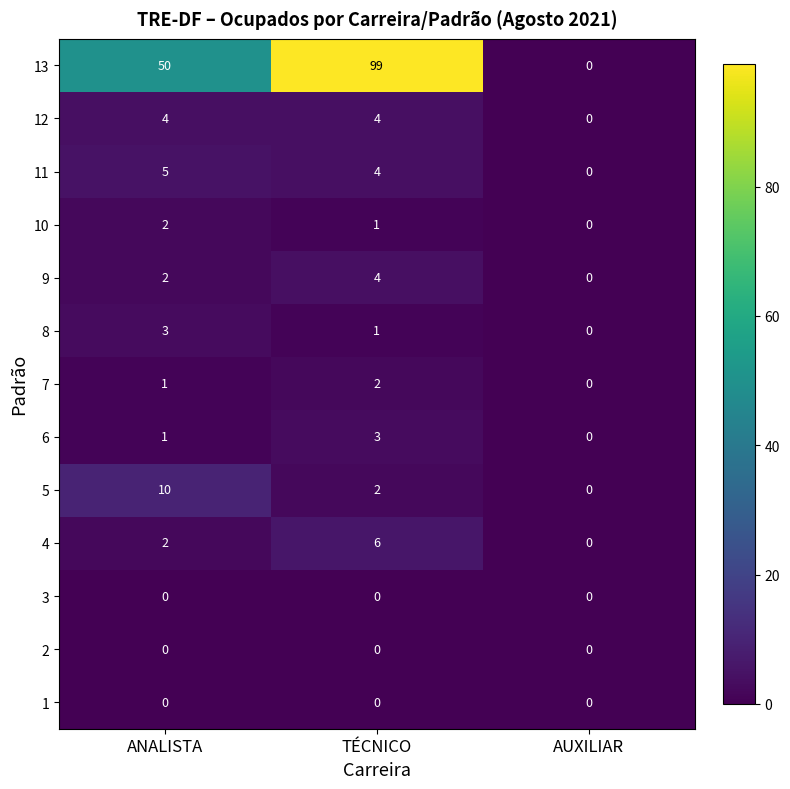

How many data points in 13 are less than 50?

1